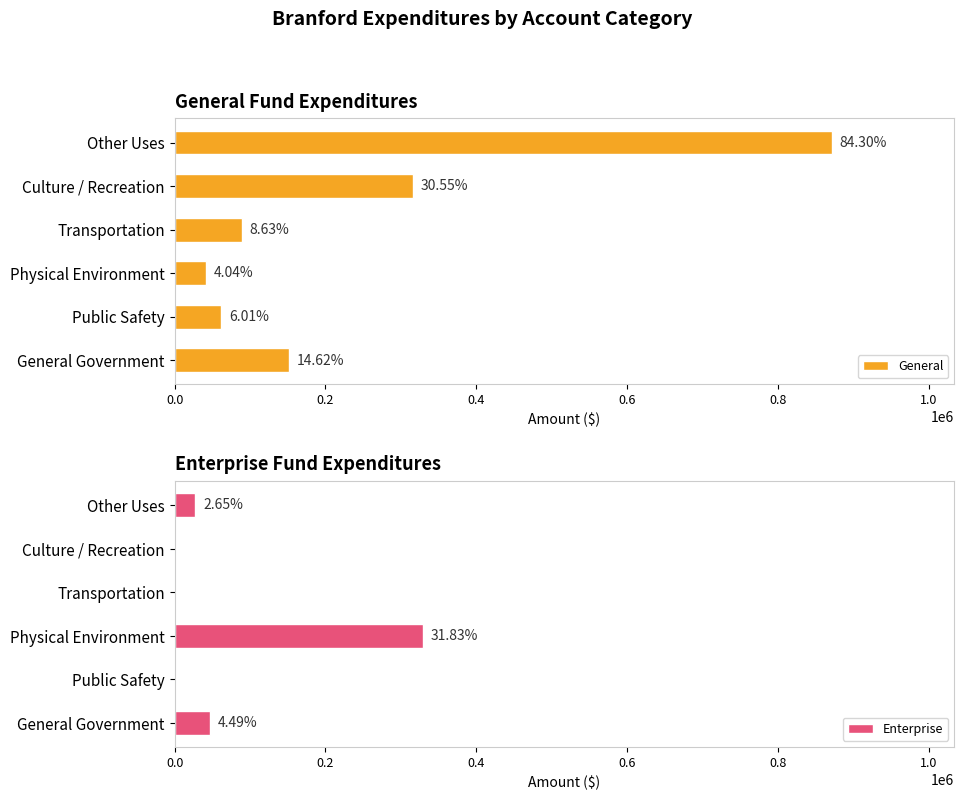

Are the bars horizontal?

Yes